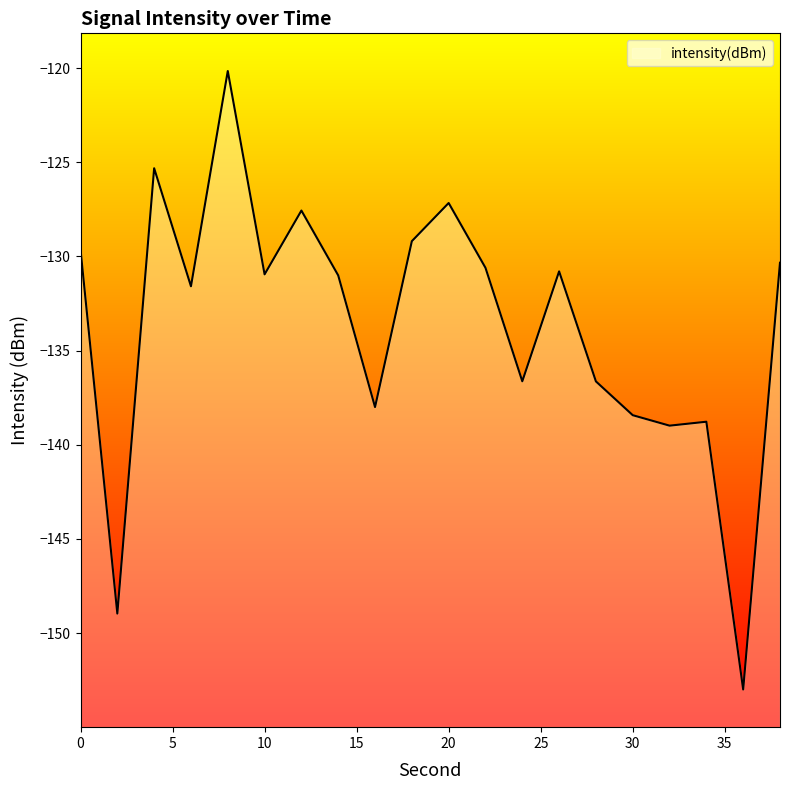

What is the smallest value displayed?

-153.0